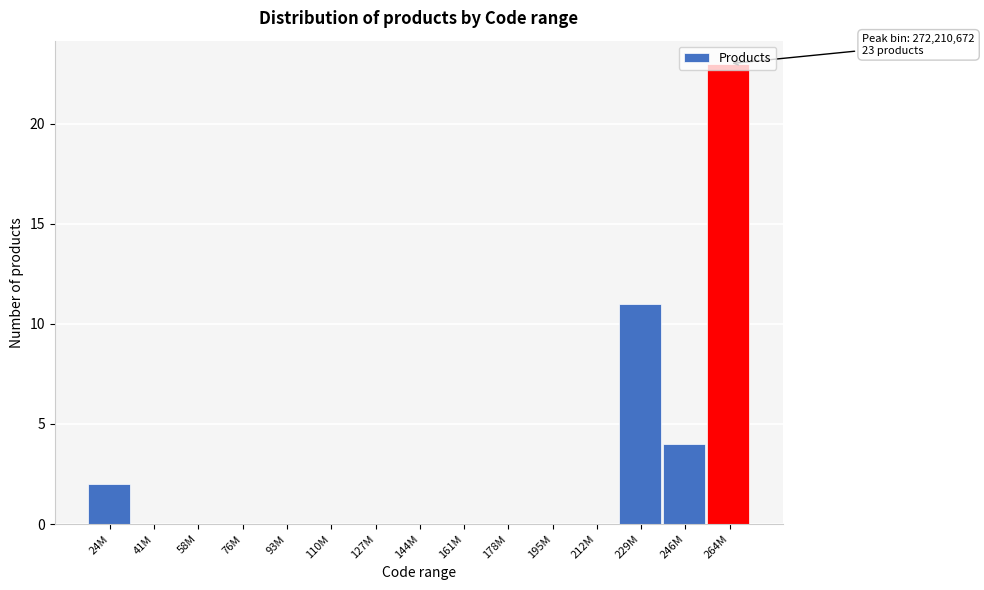

What is the sum of all values?

40